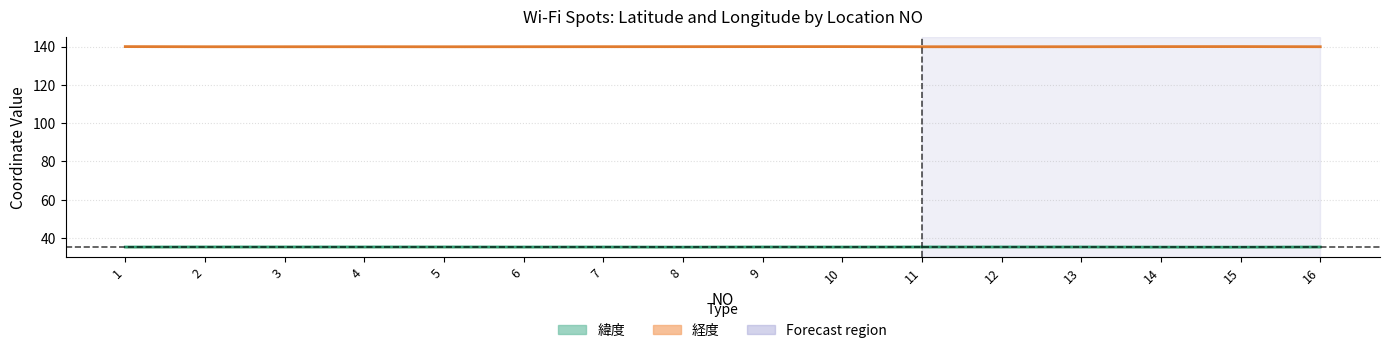

How many data points does each series have?

16